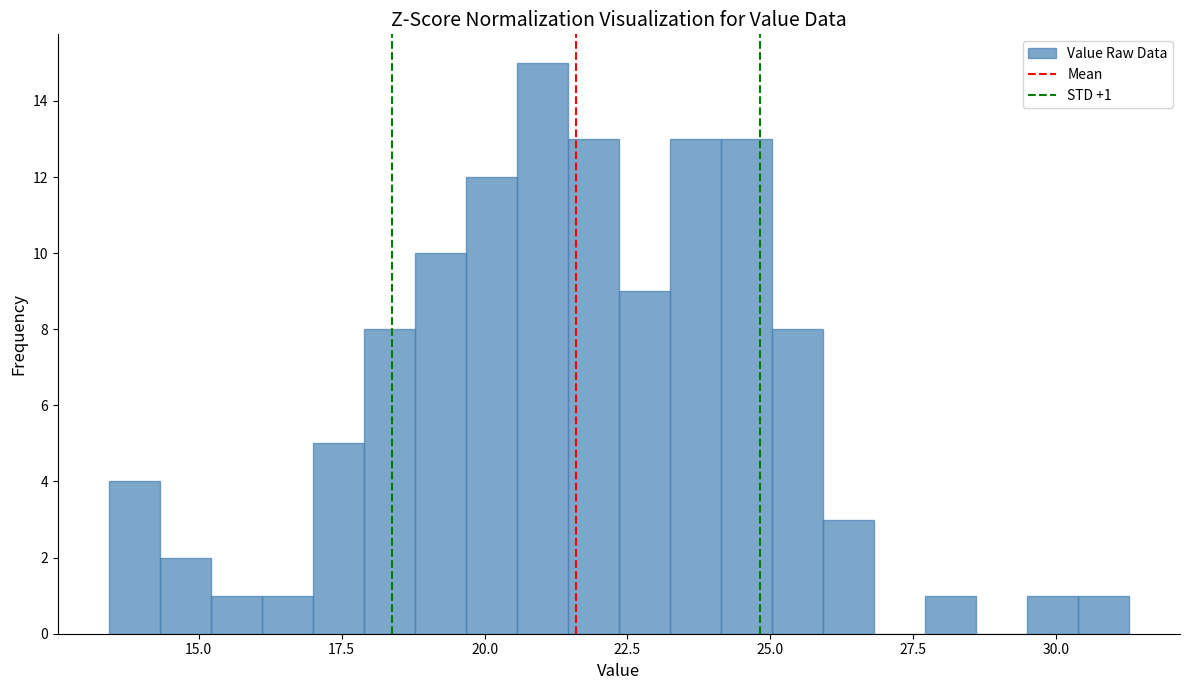

Around what value on the x-axis is the tallest bar? Give the approximate position of its centre, as read against the axis.

21.0